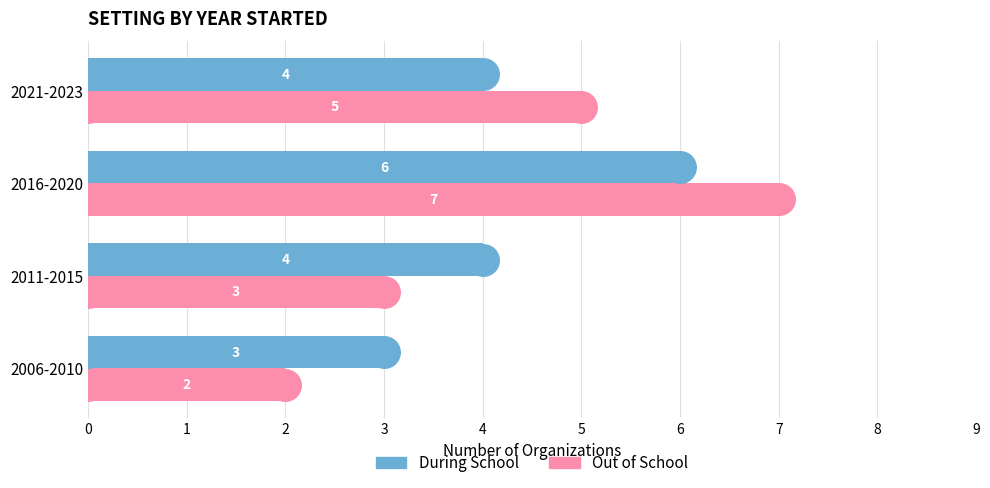

At which category does the chart reach its minimum across all series?

2006-2010